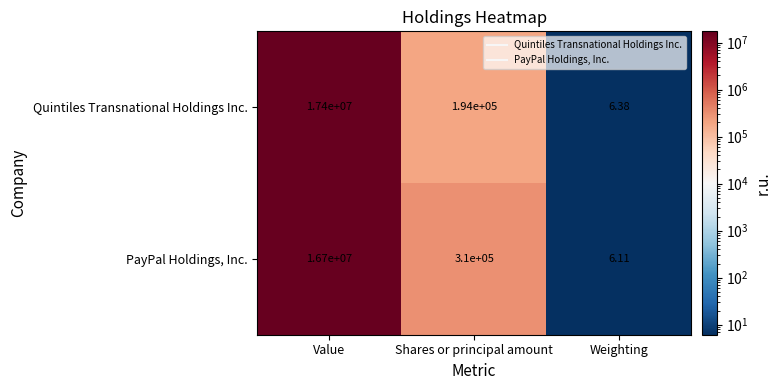

List the series in order of their peak value, lowest first.

PayPal Holdings, Inc., Quintiles Transnational Holdings Inc.